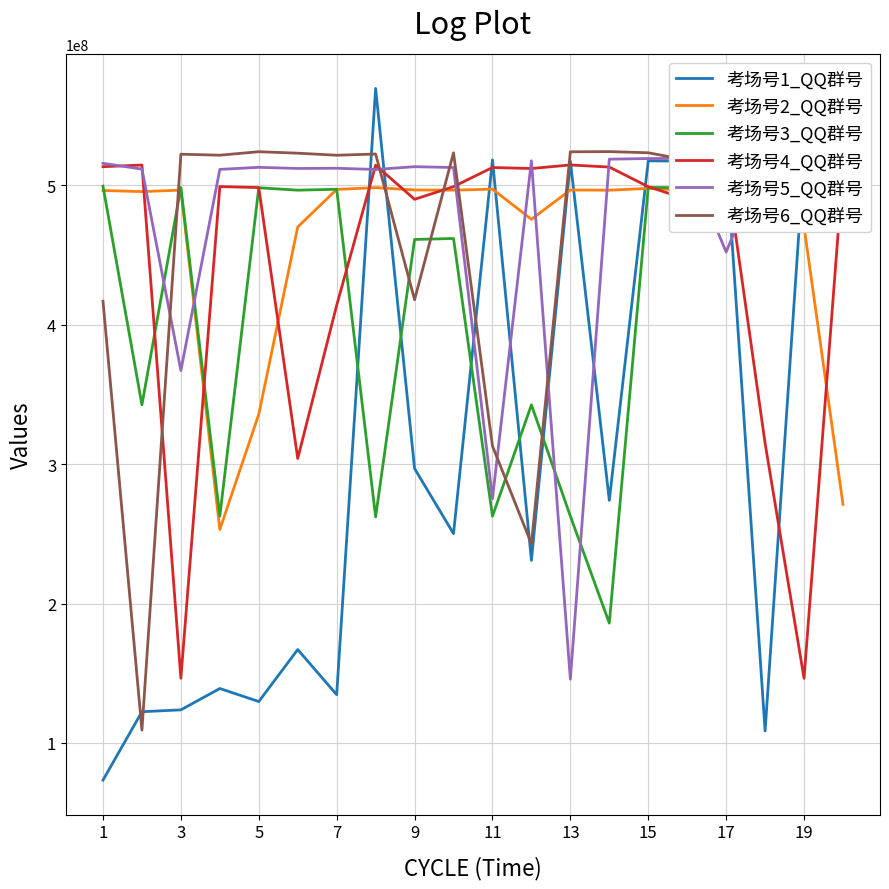

List the series in order of their peak value, lowest first.

考场号2_QQ群号, 考场号3_QQ群号, 考场号4_QQ群号, 考场号5_QQ群号, 考场号6_QQ群号, 考场号1_QQ群号